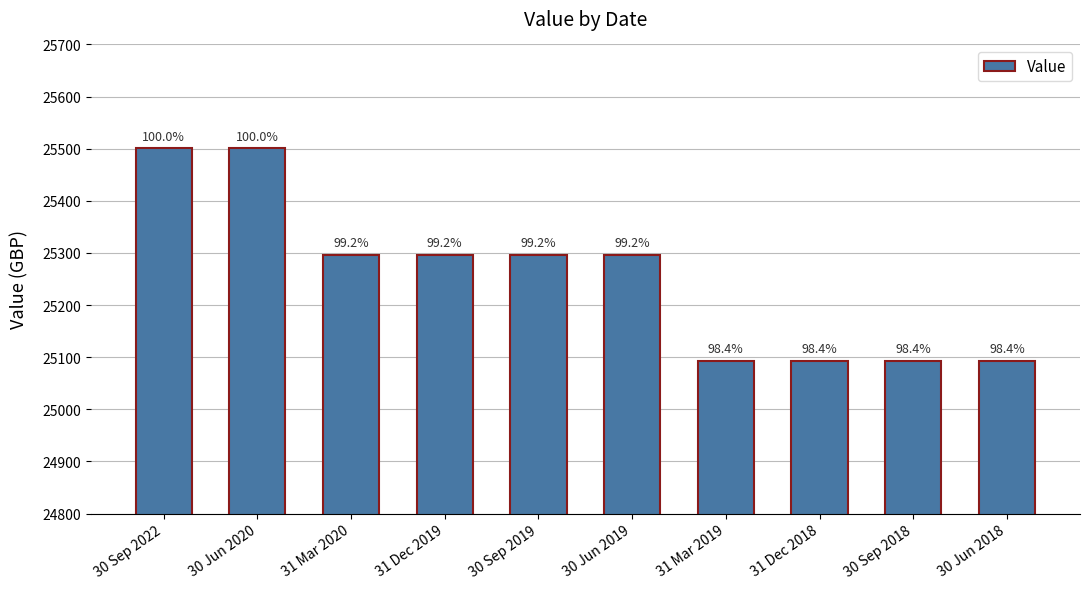

Is it true that the value at 31 Dec 2018 is 25093.5?

True